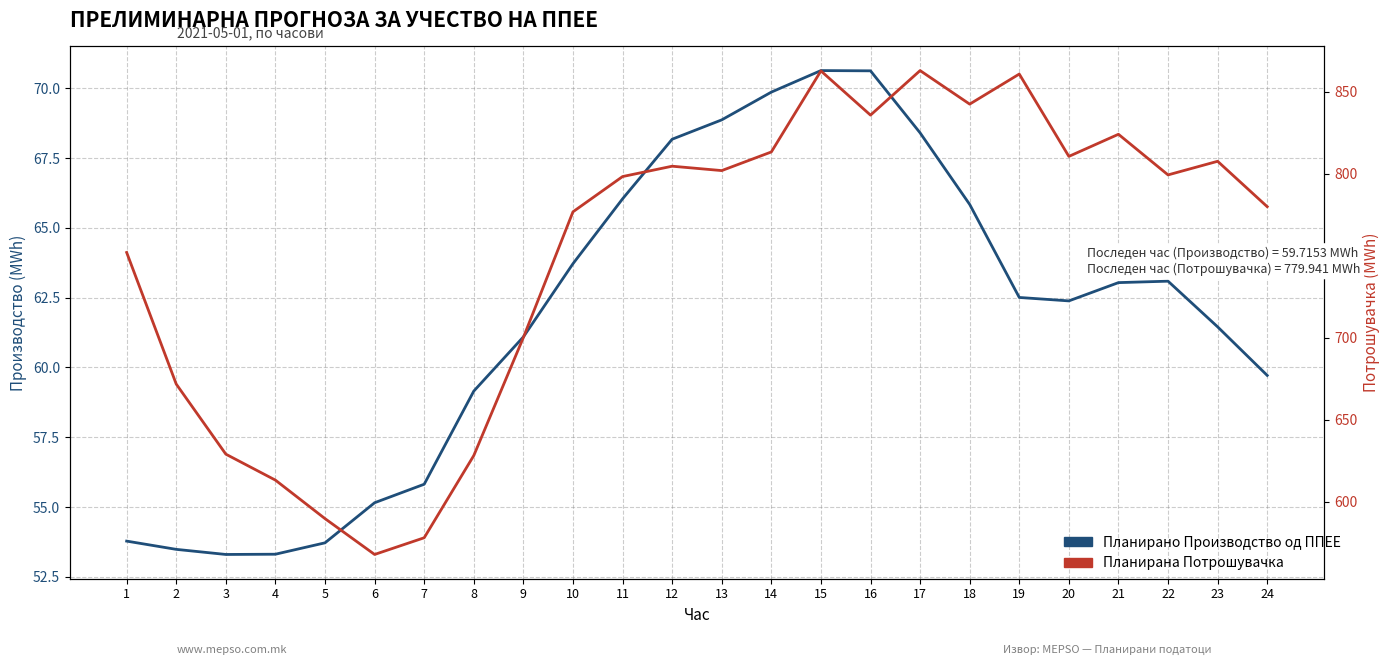

True or false: Планирано Производство од ППЕЕ and Планирана Потрошувачка cross at least once.

False